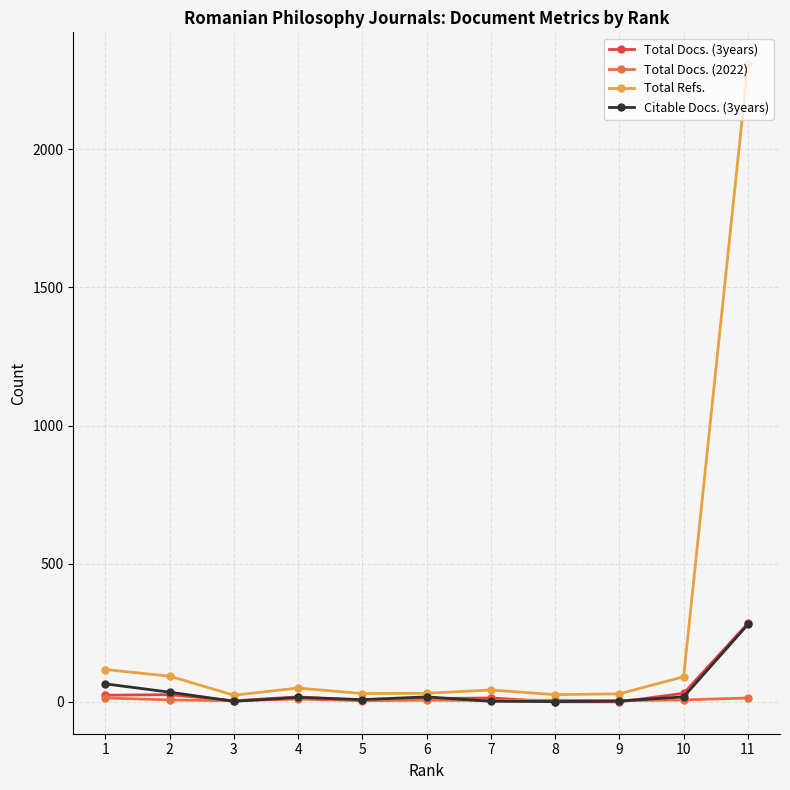

What is the greatest value displayed?

2308